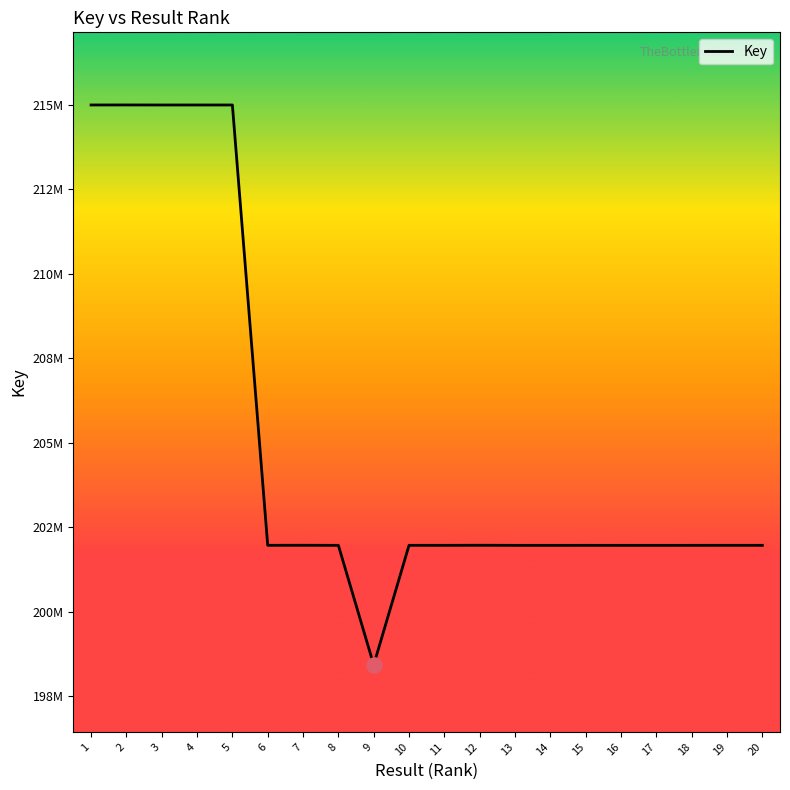

What is the change in value from 5 to 17?

-13038722